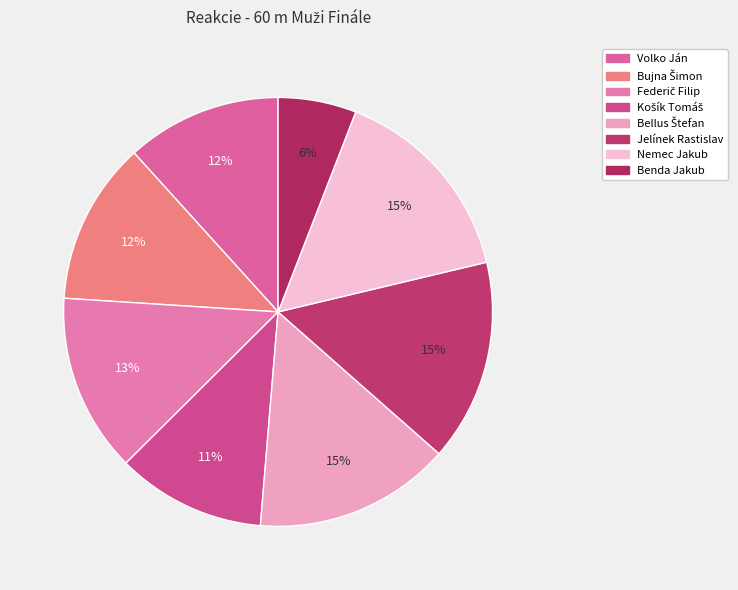

To the nearest percent, what percentage of the pie is Volko Ján?

12%